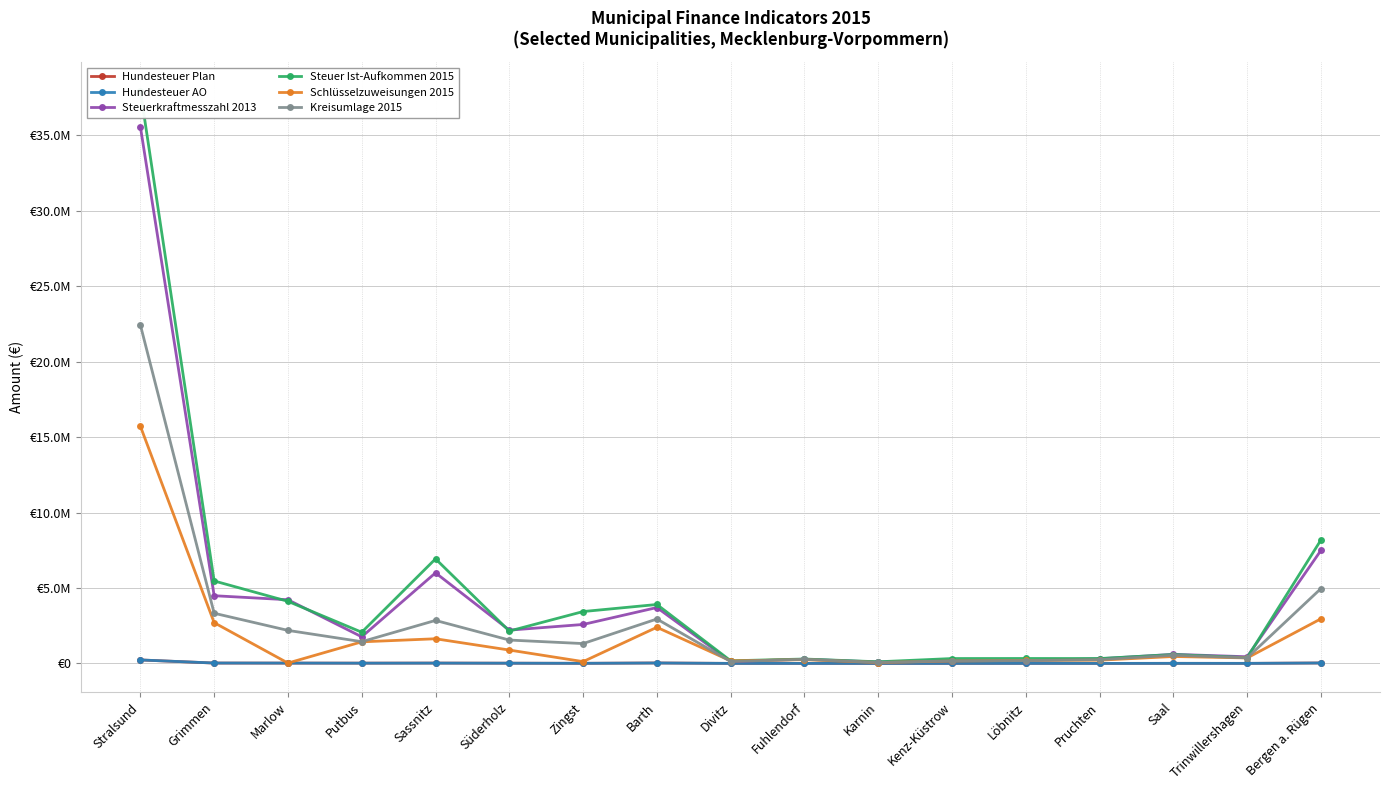

Which series has the largest range (max minus min)?

Steuer Ist-Aufkommen 2015